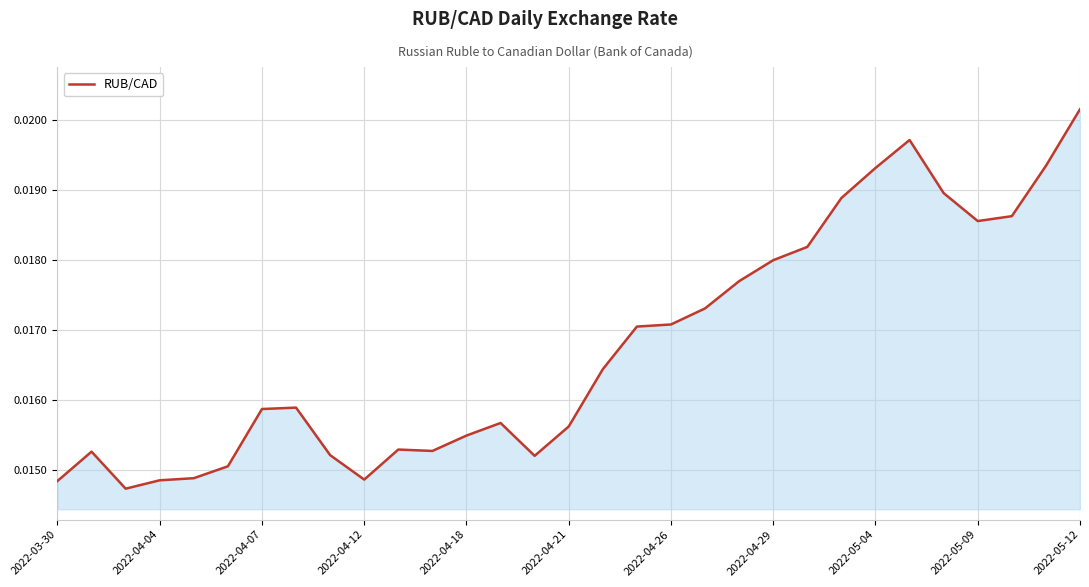

What is the sum of all values?

0.5